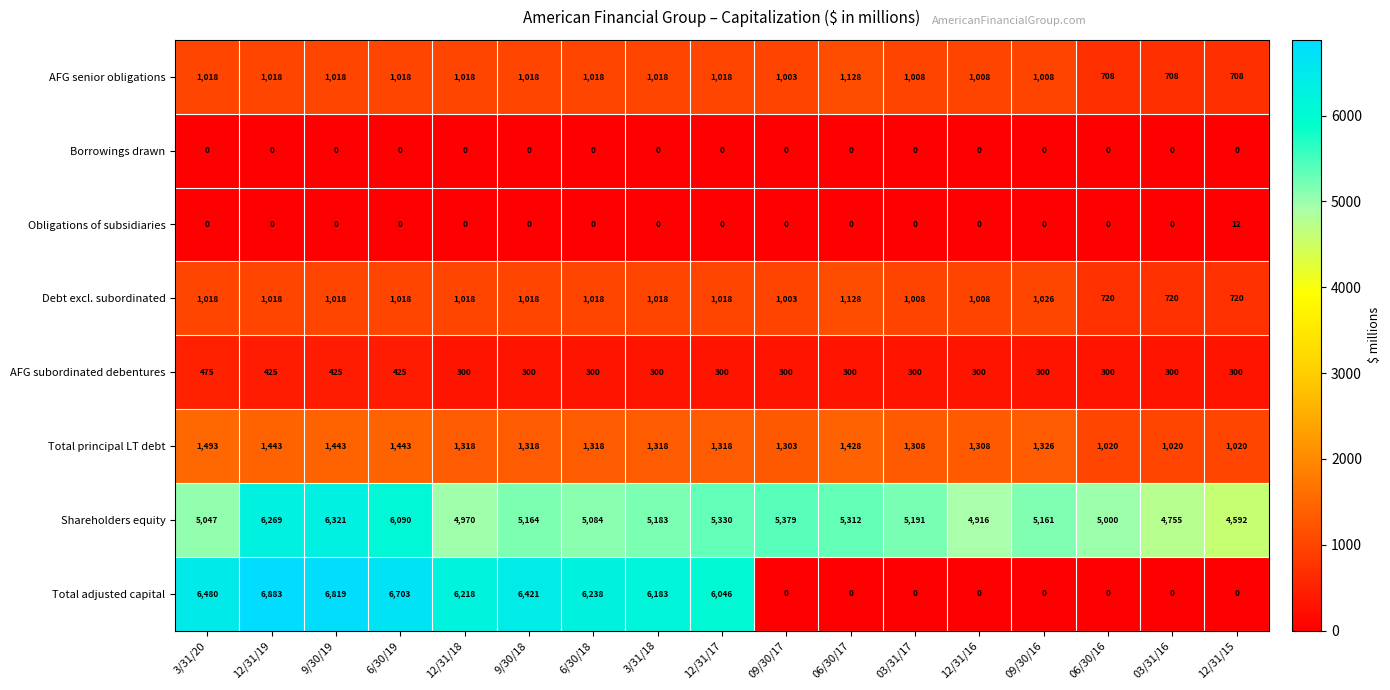

The value of AFG subordinated debentures at 3/31/18 is 300. True or false?

True